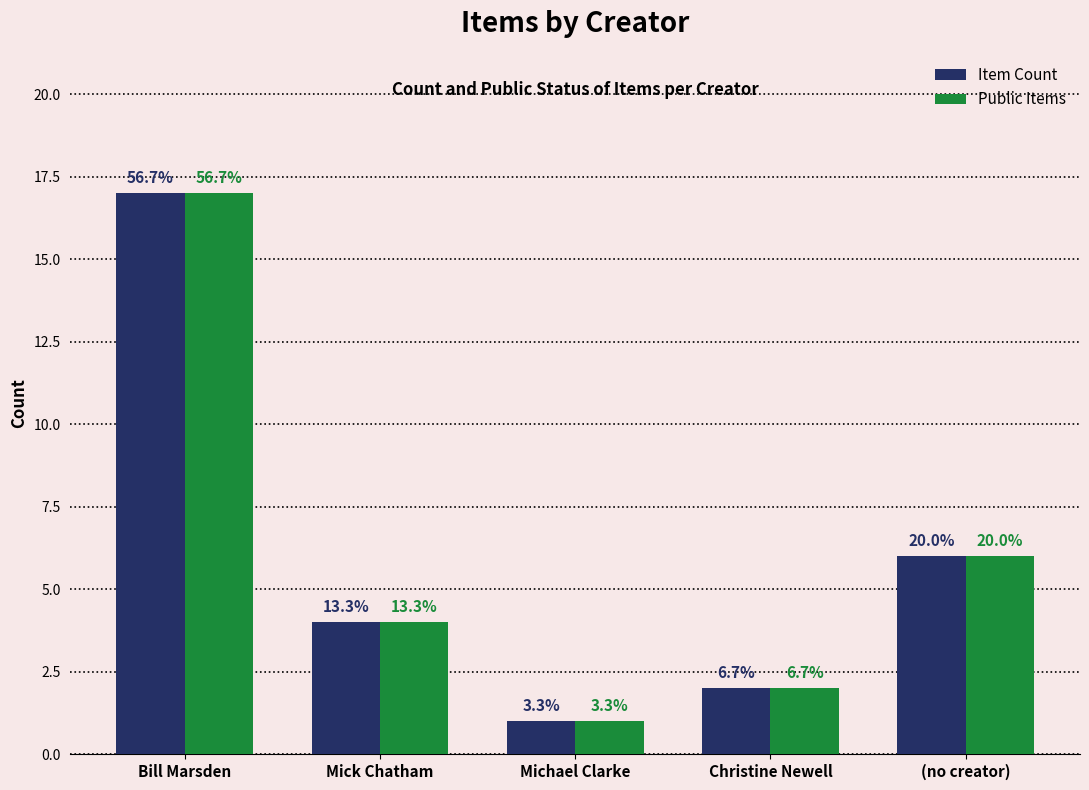

Are the bars grouped side by side (vs. stacked)?

Yes